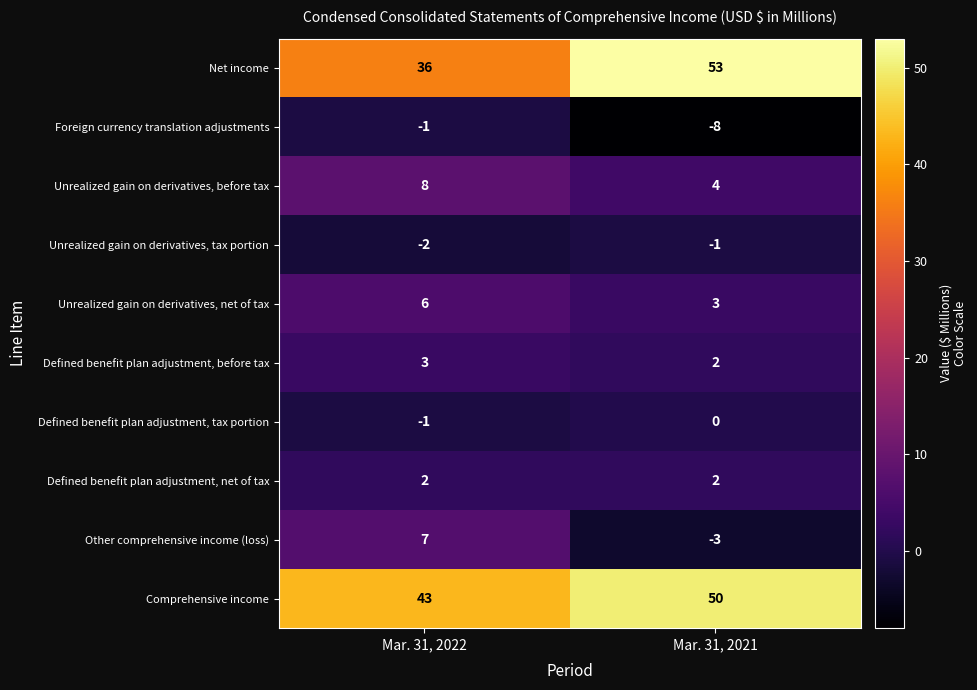

Reading left to right, transcribe all the data shown in this chart.

Net income: Mar. 31, 2022=36	Mar. 31, 2021=53
Foreign currency translation adjustments: Mar. 31, 2022=-1	Mar. 31, 2021=-8
Unrealized gain on derivatives, before tax: Mar. 31, 2022=8	Mar. 31, 2021=4
Unrealized gain on derivatives, tax portion: Mar. 31, 2022=-2	Mar. 31, 2021=-1
Unrealized gain on derivatives, net of tax: Mar. 31, 2022=6	Mar. 31, 2021=3
Defined benefit plan adjustment, before tax: Mar. 31, 2022=3	Mar. 31, 2021=2
Defined benefit plan adjustment, tax portion: Mar. 31, 2022=-1	Mar. 31, 2021=0
Defined benefit plan adjustment, net of tax: Mar. 31, 2022=2	Mar. 31, 2021=2
Other comprehensive income (loss): Mar. 31, 2022=7	Mar. 31, 2021=-3
Comprehensive income: Mar. 31, 2022=43	Mar. 31, 2021=50